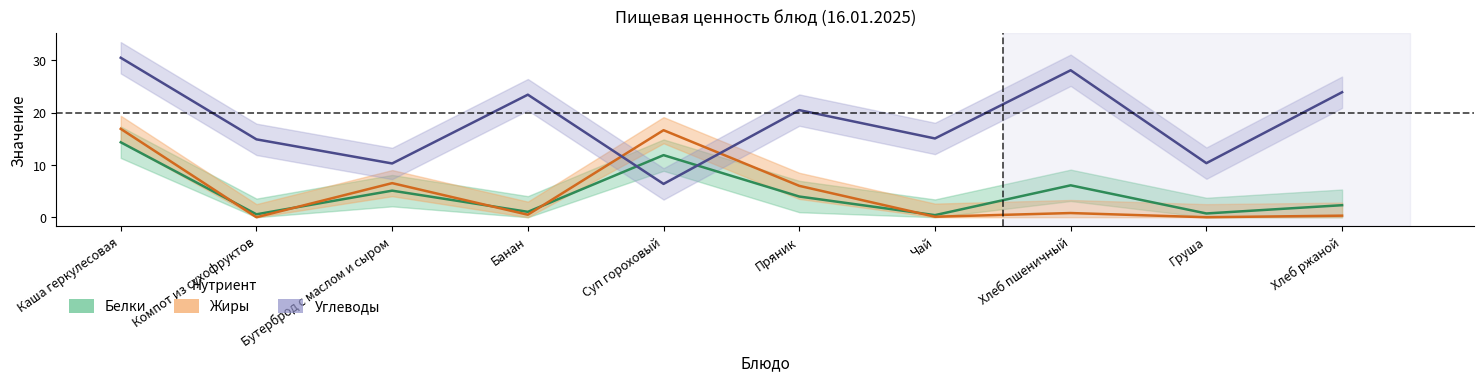

Reading right to left, list all the values displayed in this chart.

Белки: Хлеб ржаной=2.3	Груша=0.7	Хлеб пшеничный=6.1	Чай=0.4	Пряник=4.0	Суп гороховый=11.9	Банан=1.0	Бутерброд с маслом и сыром=5.1	Компот из сухофруктов=0.6	Каша геркулесовая=14.3
Жиры: Хлеб ржаной=0.3	Груша=0.0	Хлеб пшеничный=0.8	Чай=0.1	Пряник=6.0	Суп гороховый=16.6	Банан=0.5	Бутерброд с маслом и сыром=6.5	Компот из сухофруктов=0.0	Каша геркулесовая=16.9
Углеводы: Хлеб ржаной=23.9	Груша=10.3	Хлеб пшеничный=28.1	Чай=15.1	Пряник=20.5	Суп гороховый=6.4	Банан=23.4	Бутерброд с маслом и сыром=10.3	Компот из сухофруктов=14.9	Каша геркулесовая=30.5